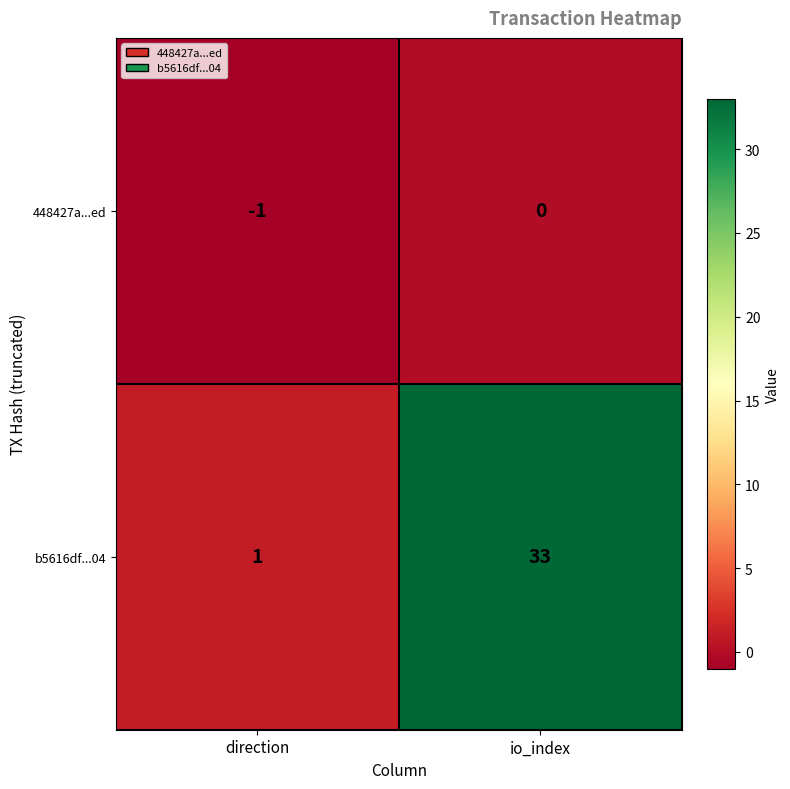

At which label is b5616df...04 closest to 17?

direction